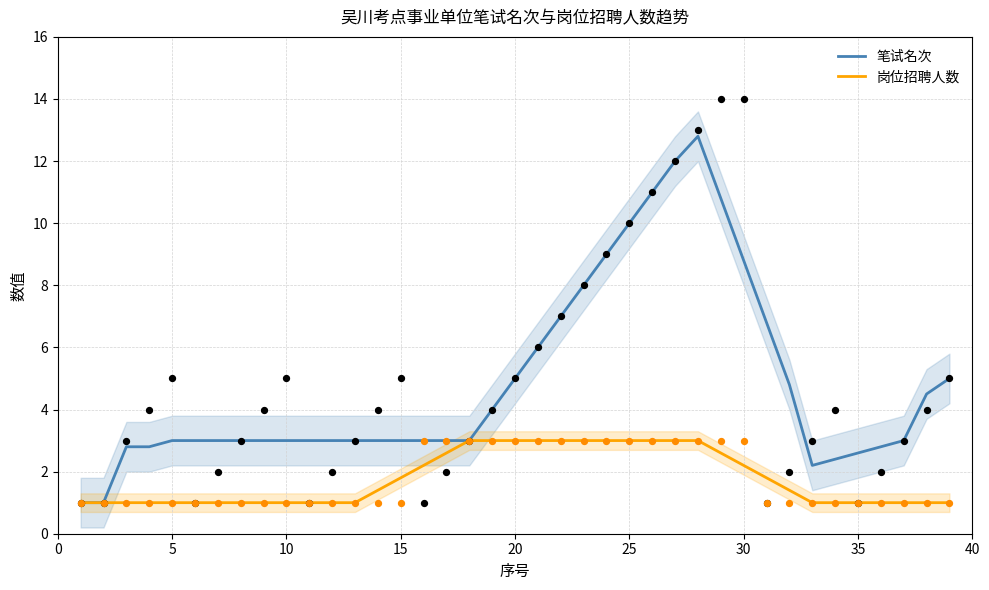

The value of 笔试名次 at 15 is 1.7. True or false?

False